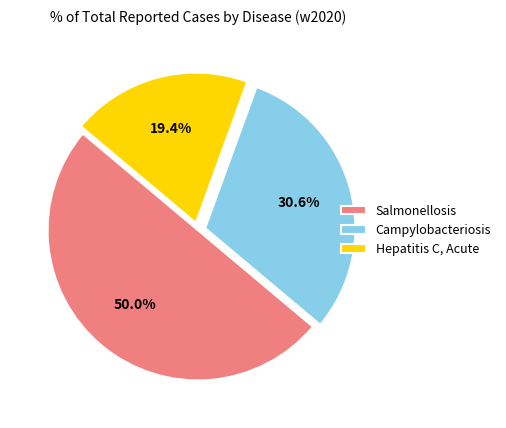

Which has a higher value, Hepatitis C, Acute or Salmonellosis?

Salmonellosis